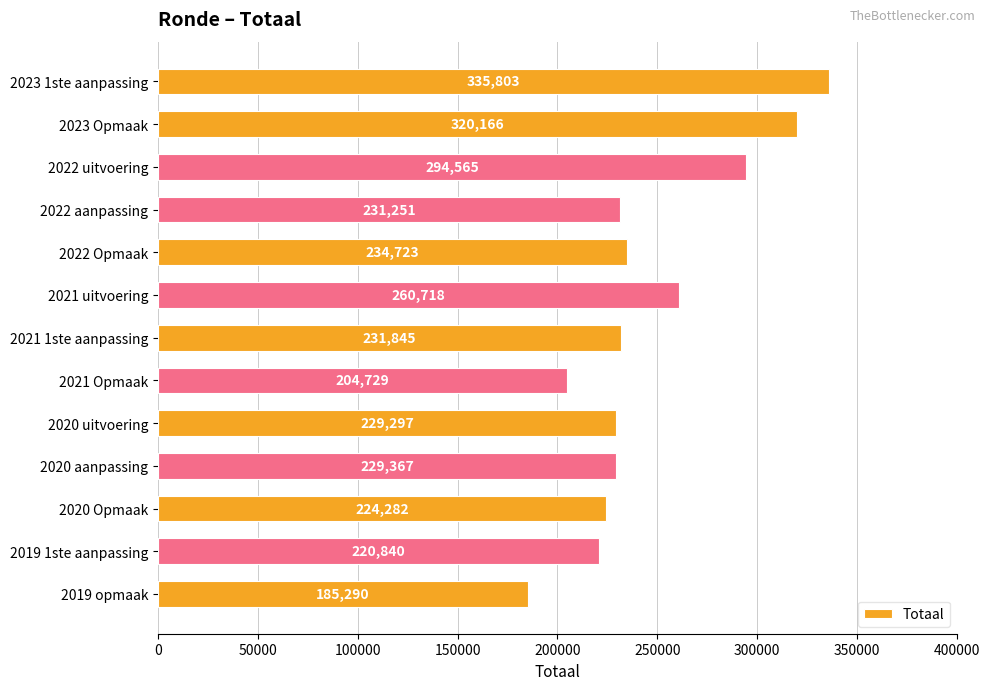

What is the sum of all values?

3202876